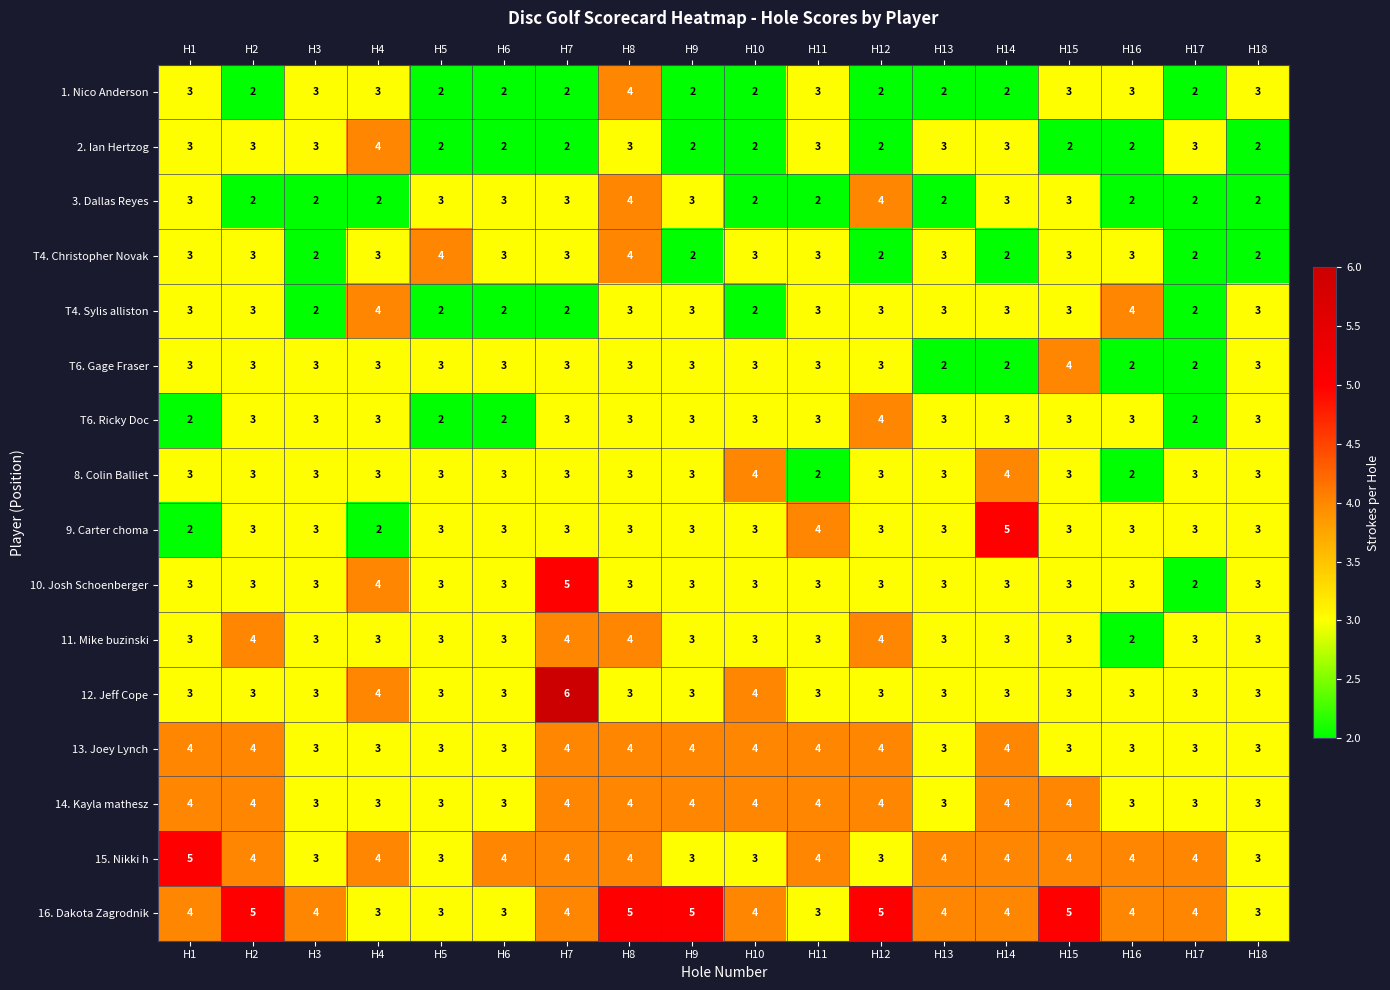

What is the highest value of the 10. Josh Schoenberger series?

5